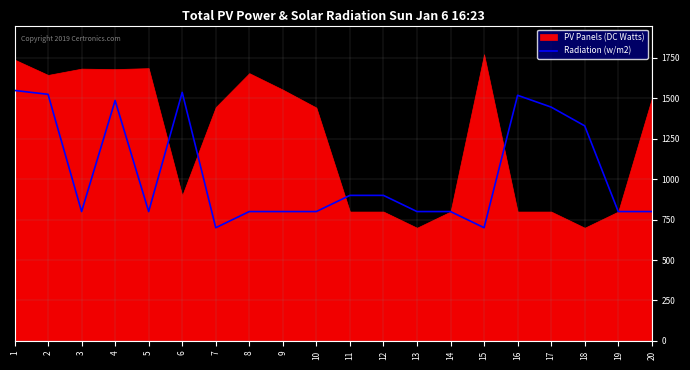

What is the highest value of the Radiation (w/m2) series?

1549